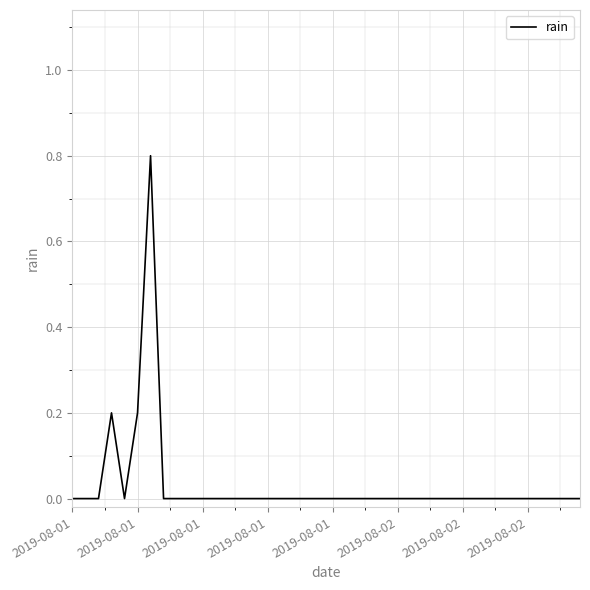

What is the difference between the maximum and minimum values?

0.8